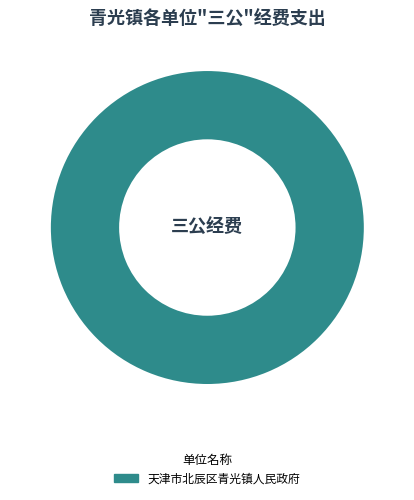

Rank the categories by value from highest to lowest.

天津市北辰区青光镇人民政府